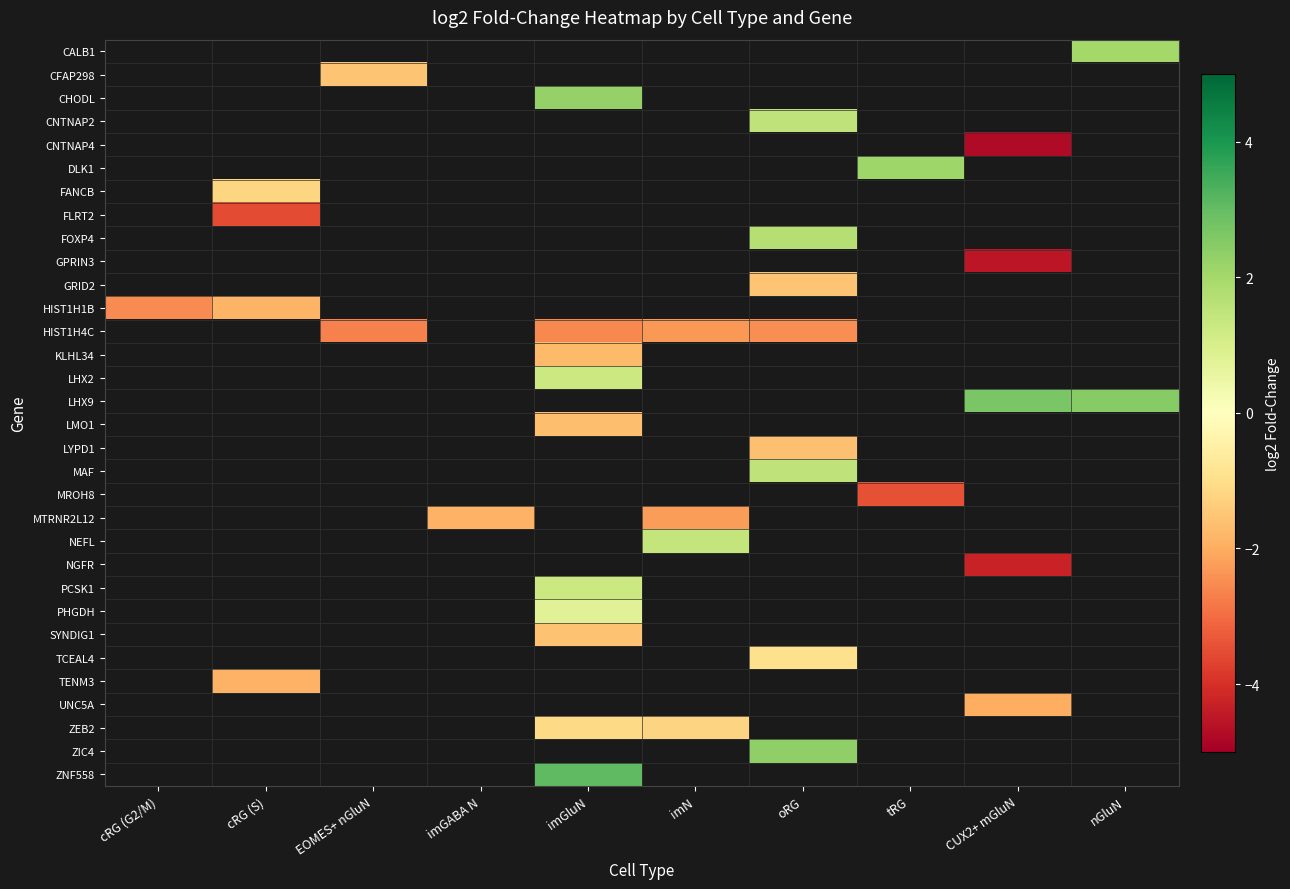

Is the value of LMO1 at imGABA N greater than the value of UNC5A at tRG?

No